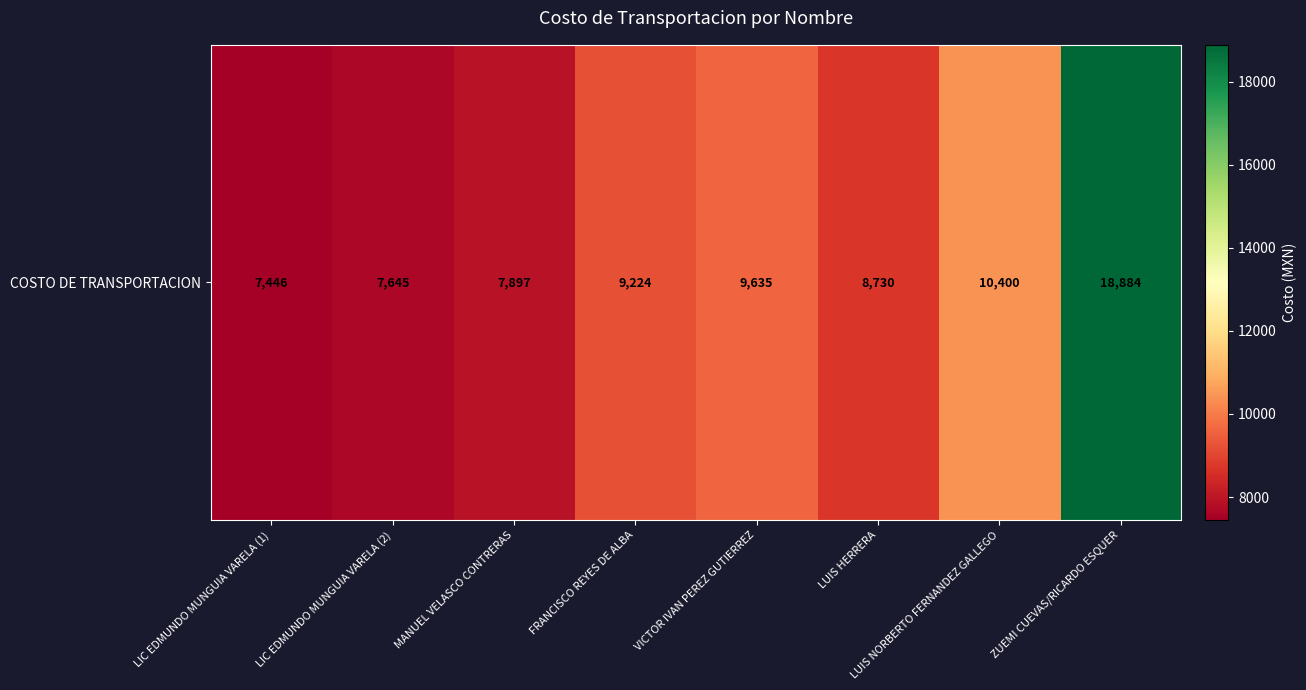

How many data points are less than 9224?

4